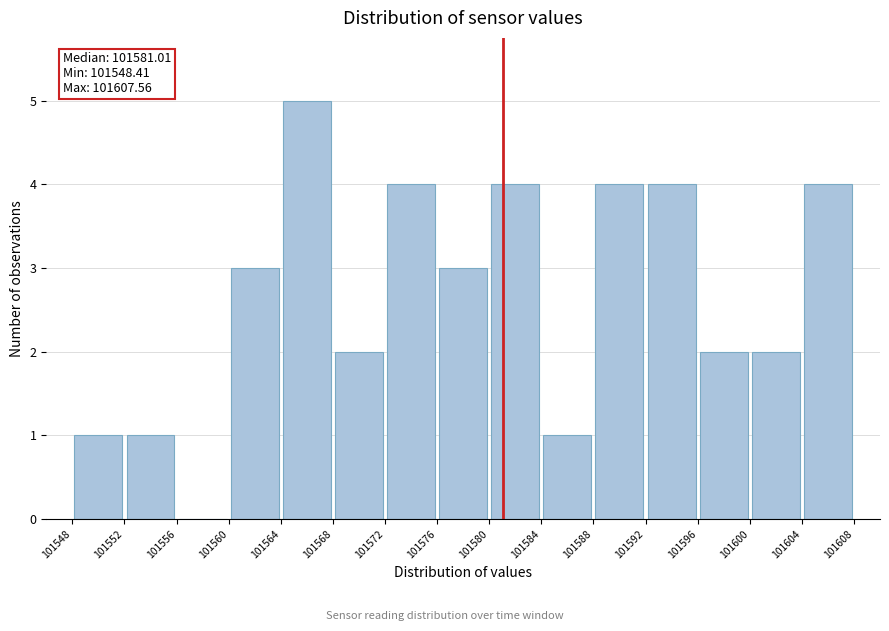

Which range on the x-axis has the tallest bar?

101564 to 101568